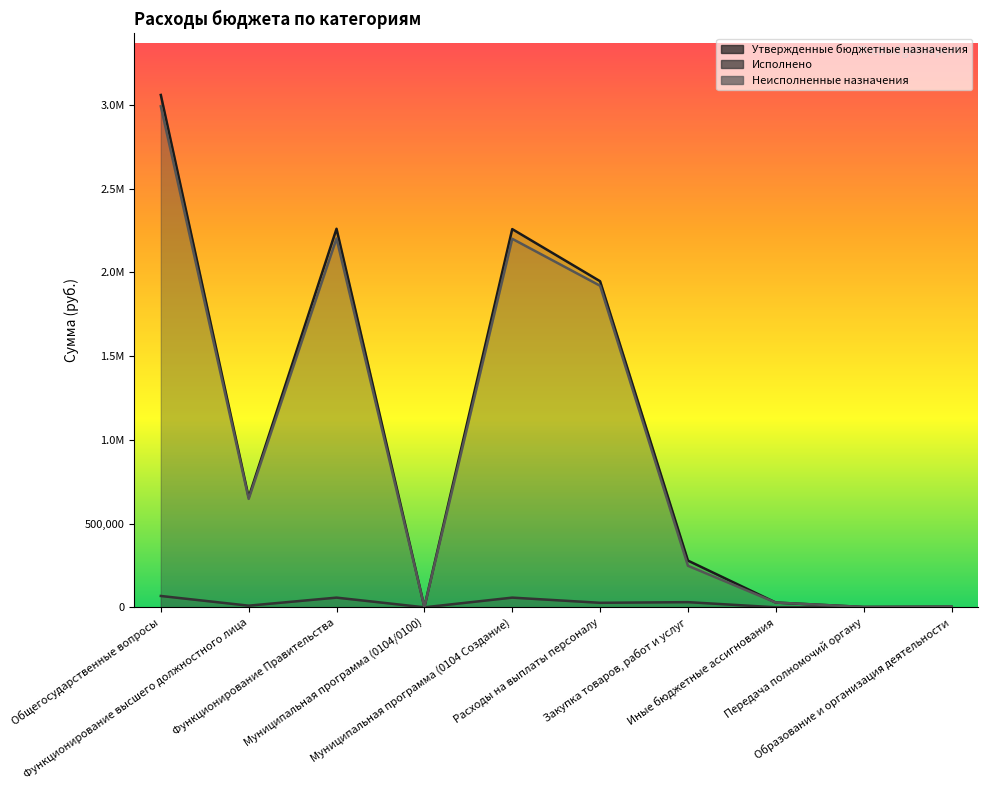

Where is the first local minimum for Исполнено?

Функционирование высшего должностного лица